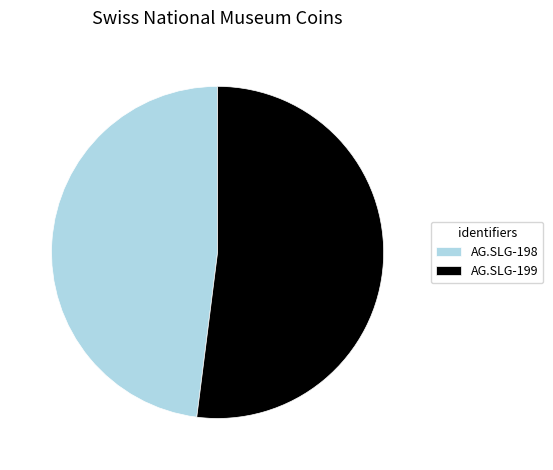

Combined, do AG.SLG-199 and AG.SLG-198 account for over 50%?

Yes